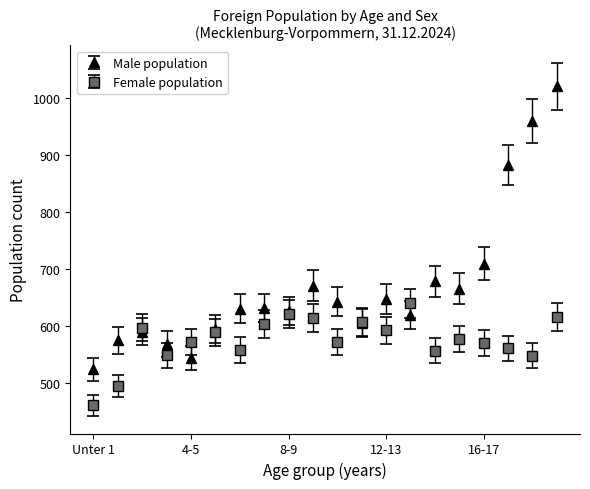

Which series has the largest total across all categories?

Male population